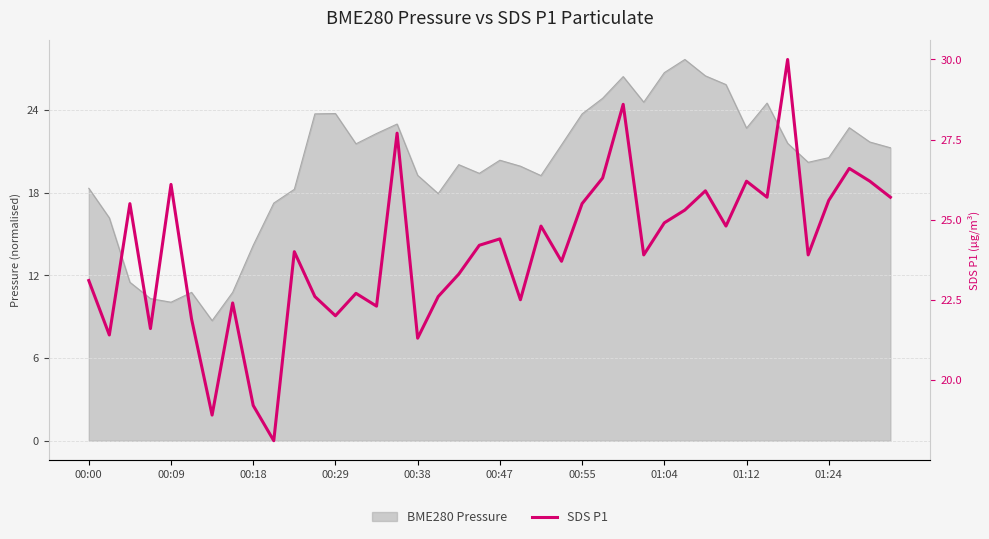

The value at 00:18 is 37.4. True or false?

False